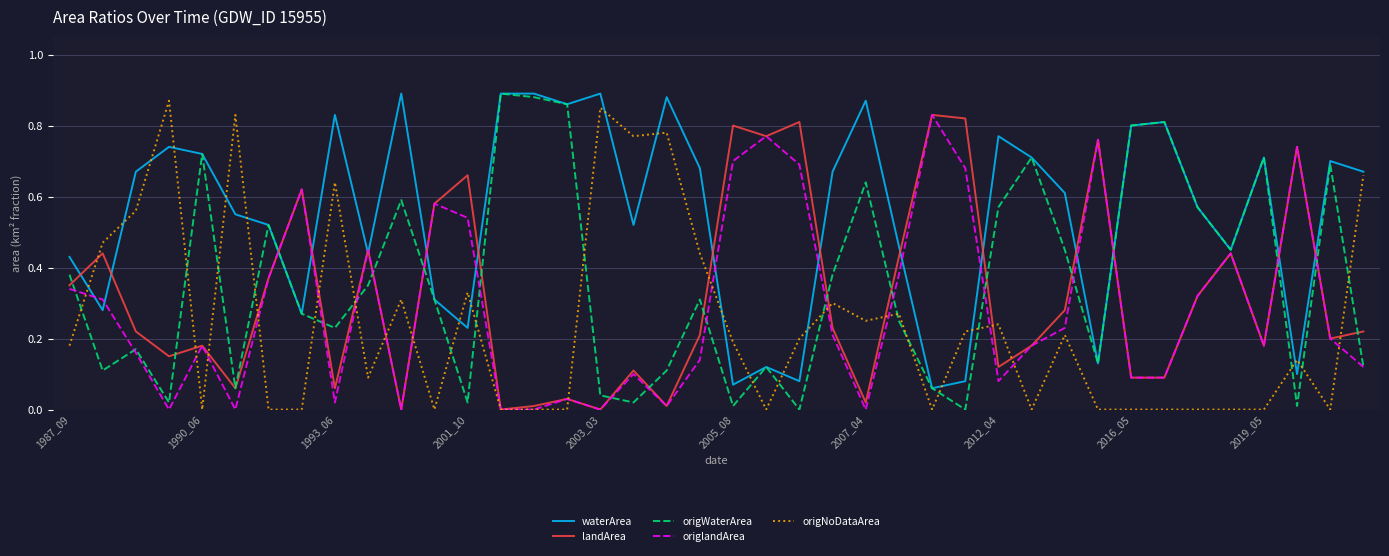

Which series has the largest total across all categories?

waterArea